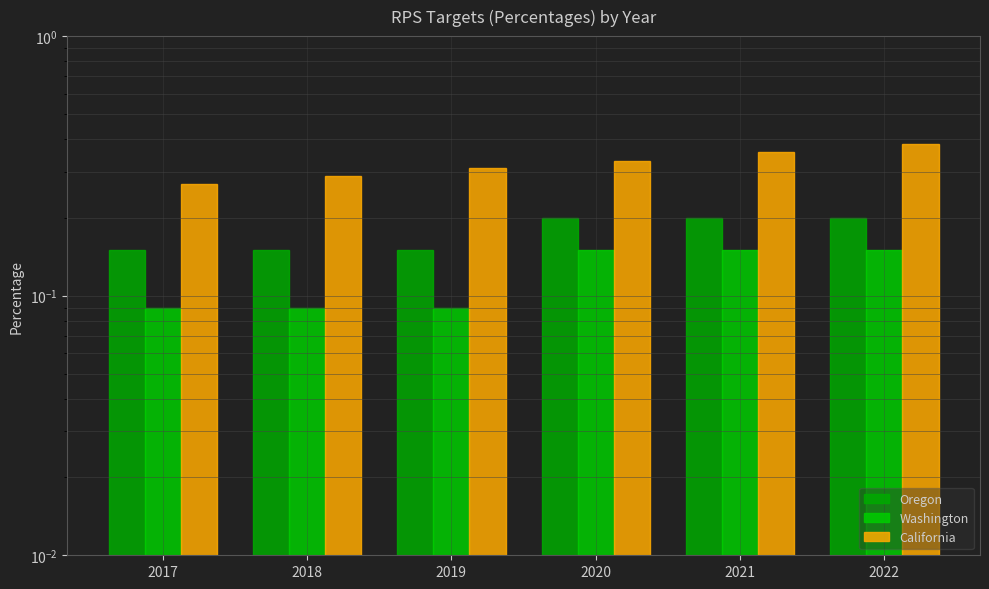

List the labels in order of California value, largest first.

2022, 2021, 2020, 2019, 2018, 2017